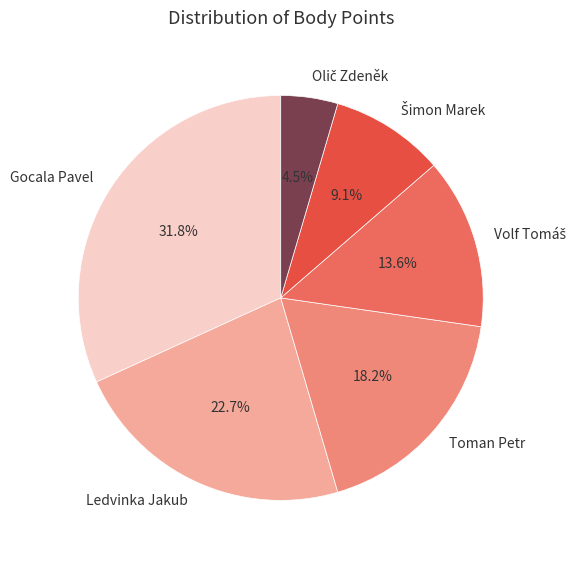

True or false: Toman Petr accounts for 18% of the total.

True